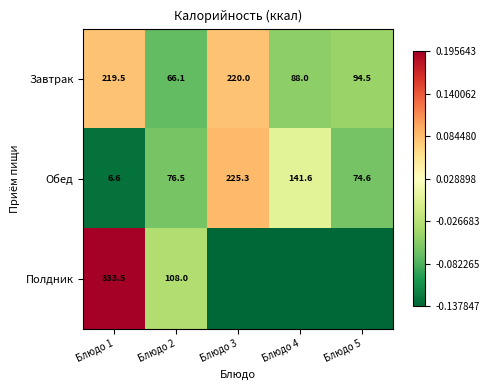

Between Блюдо 4 and Блюдо 1, which is larger?

Блюдо 1